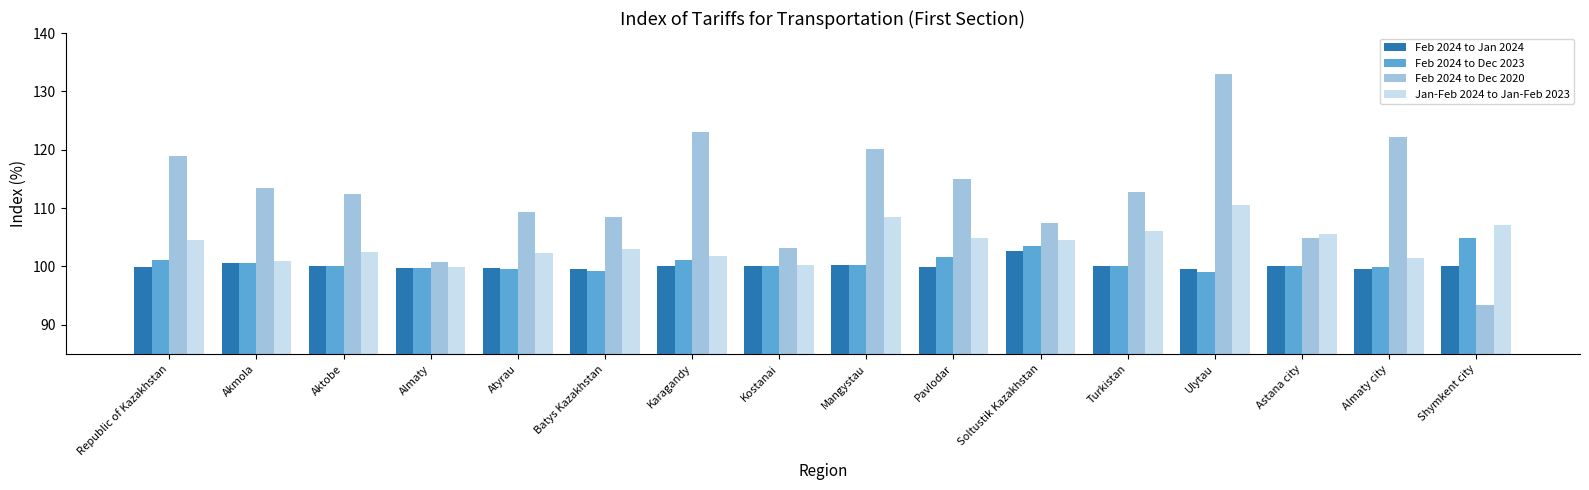

How many bars are there in total?

64